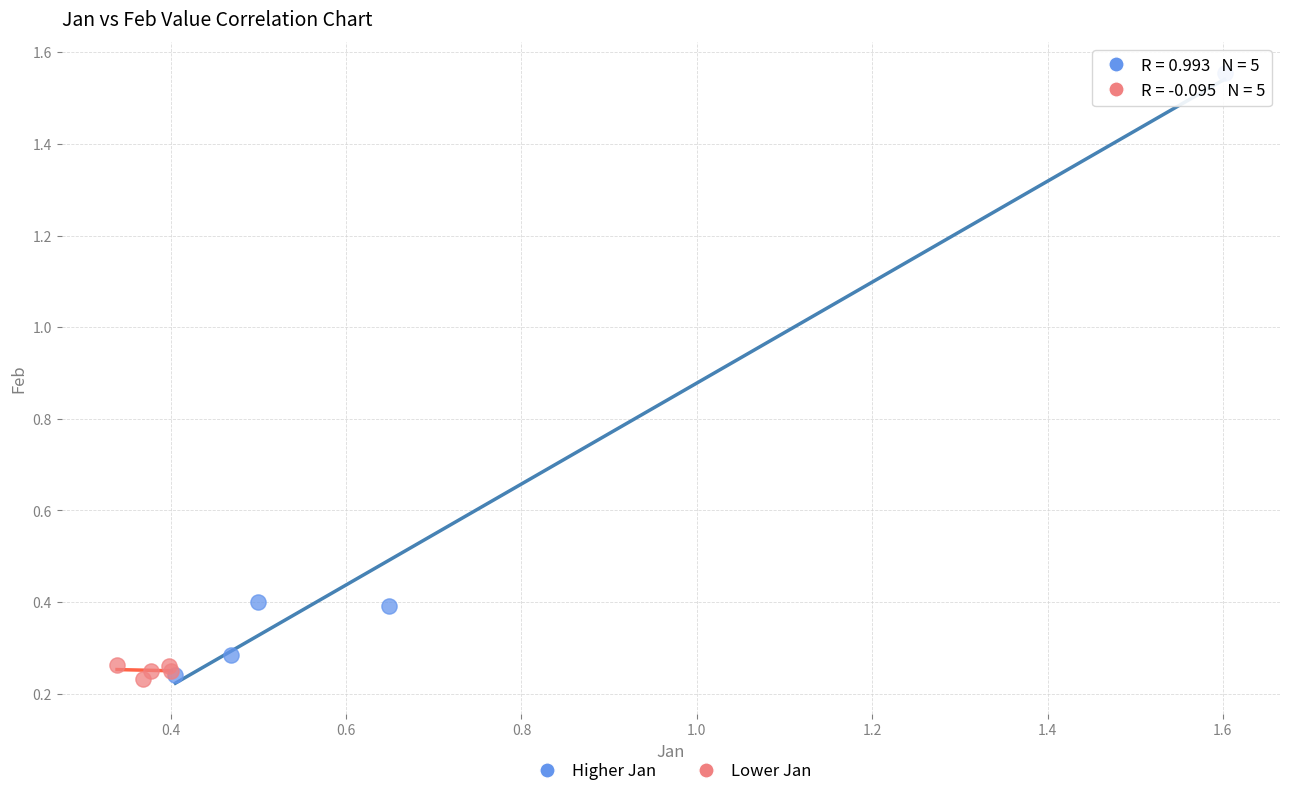

Which series reaches the maximum Y coordinate?

Higher Jan